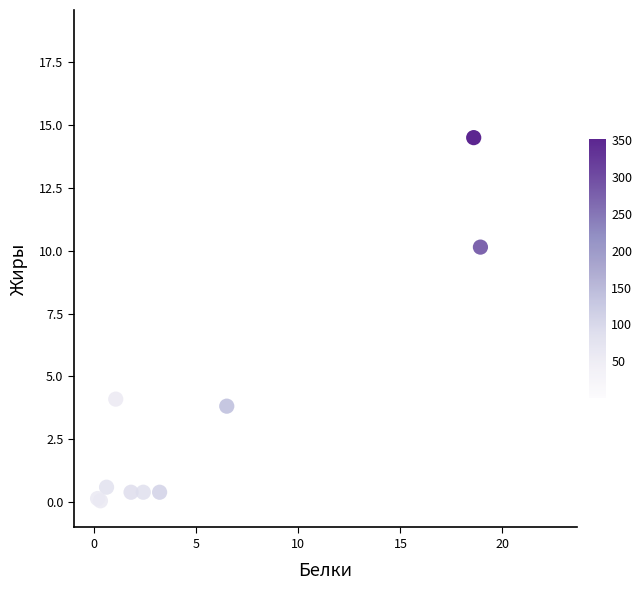

What Y value in the scatter plot is closest to 7?

4.1